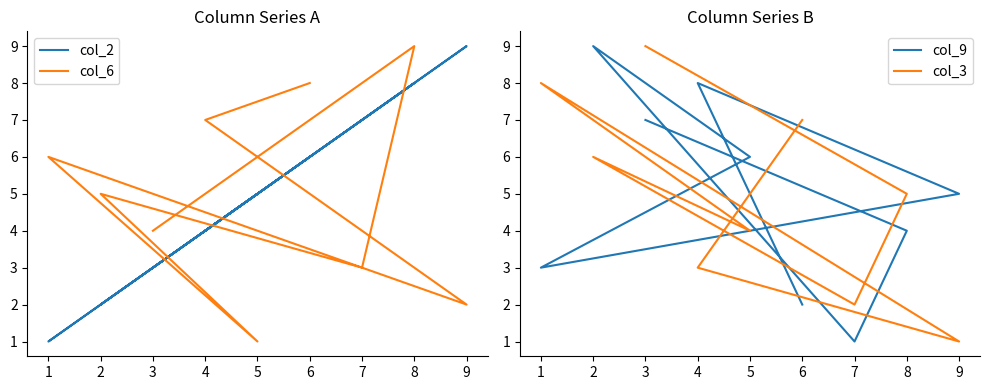

At which category is the sum across all series the highest?

8